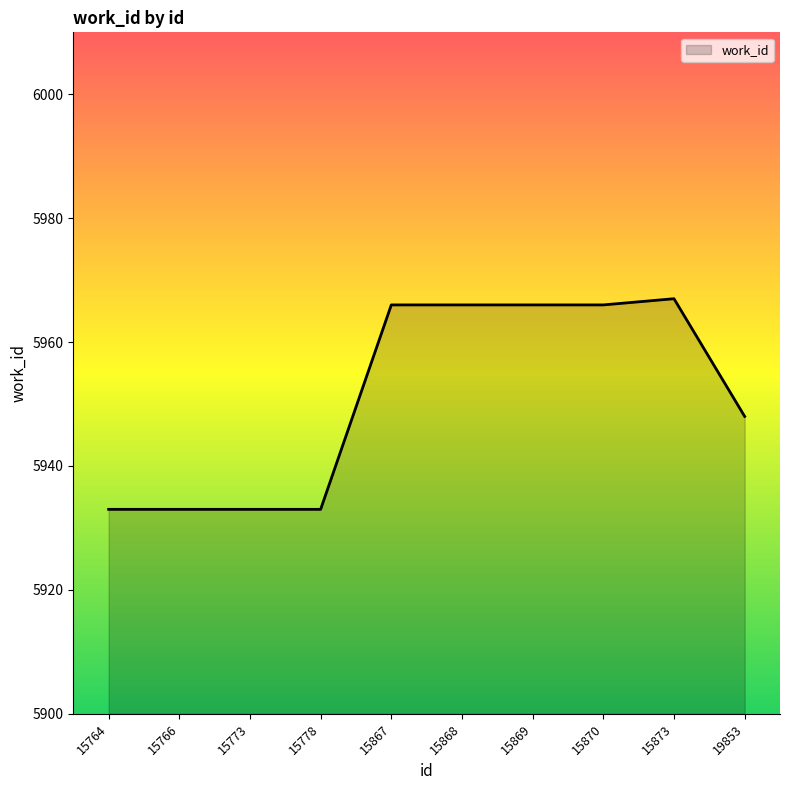

Count the number of data series in this chart.

1